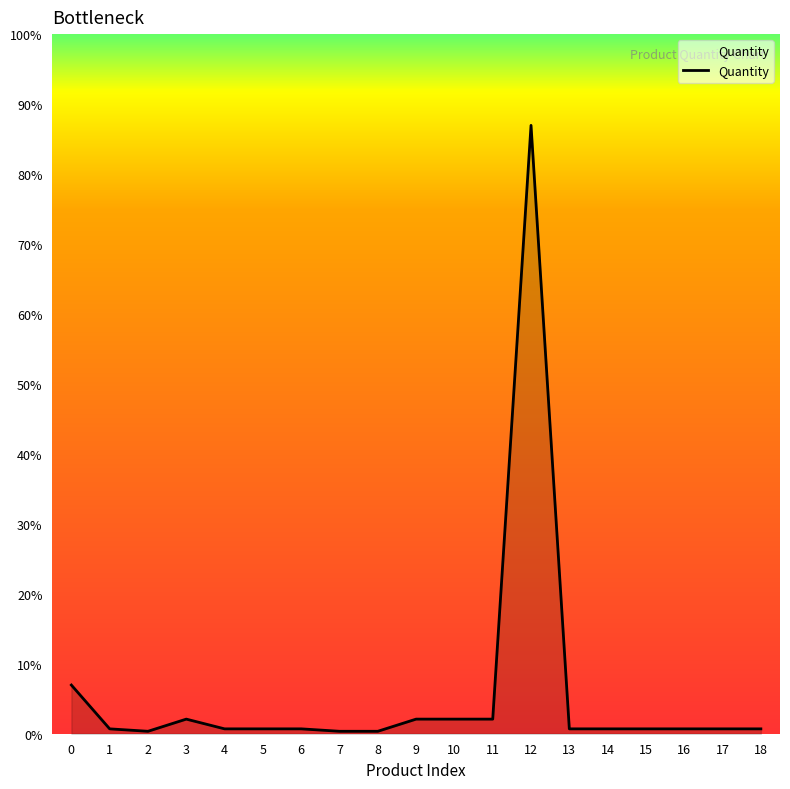

The value at 9 is 2. True or false?

False